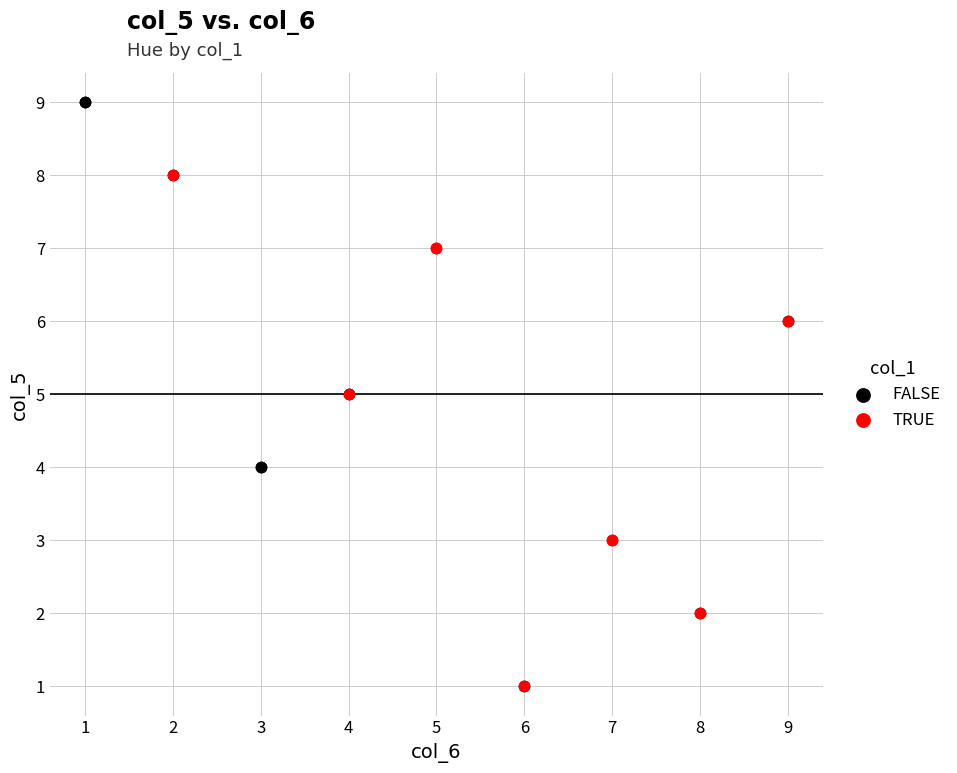

What are all the series names shown in the legend?

FALSE, TRUE